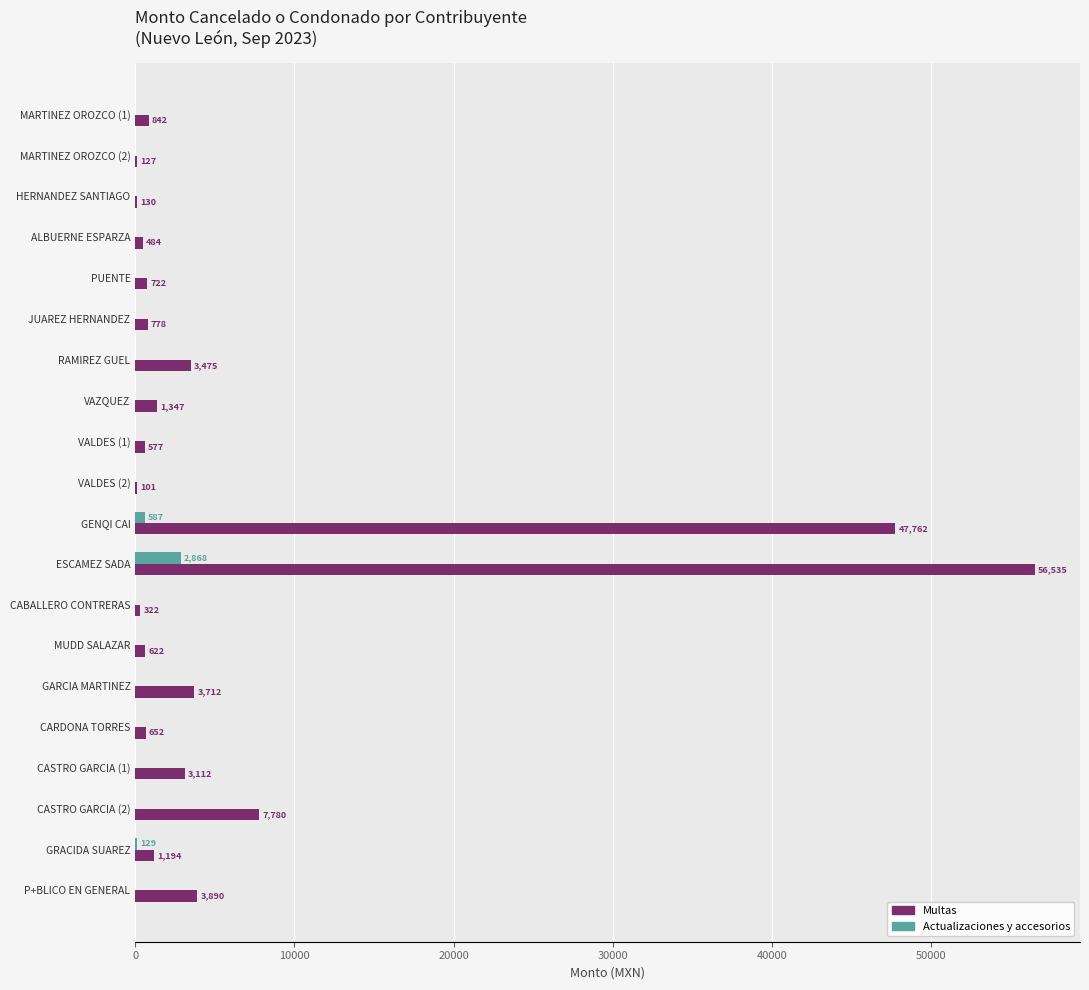

At which label is Actualizaciones y accesorios closest to 1433?

GENQI CAI